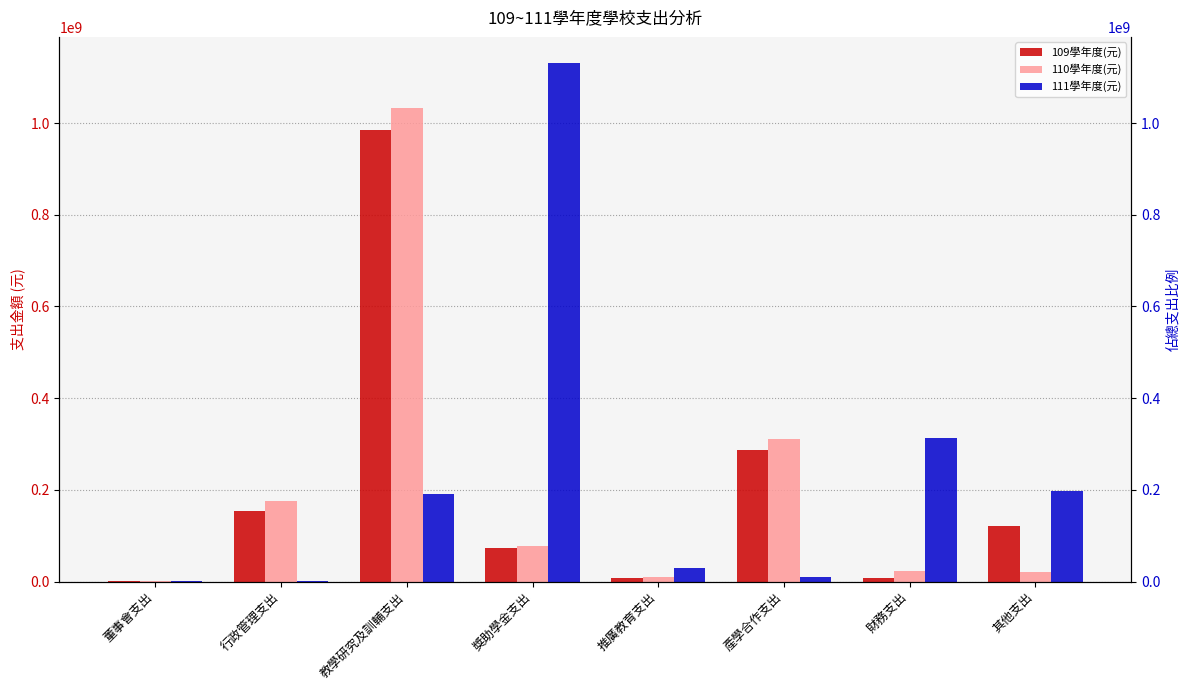

Rank the categories by 109學年度(元) value from lowest to highest.

董事會支出, 財務支出, 推廣教育支出, 獎助學金支出, 其他支出, 行政管理支出, 產學合作支出, 教學研究及訓輔支出